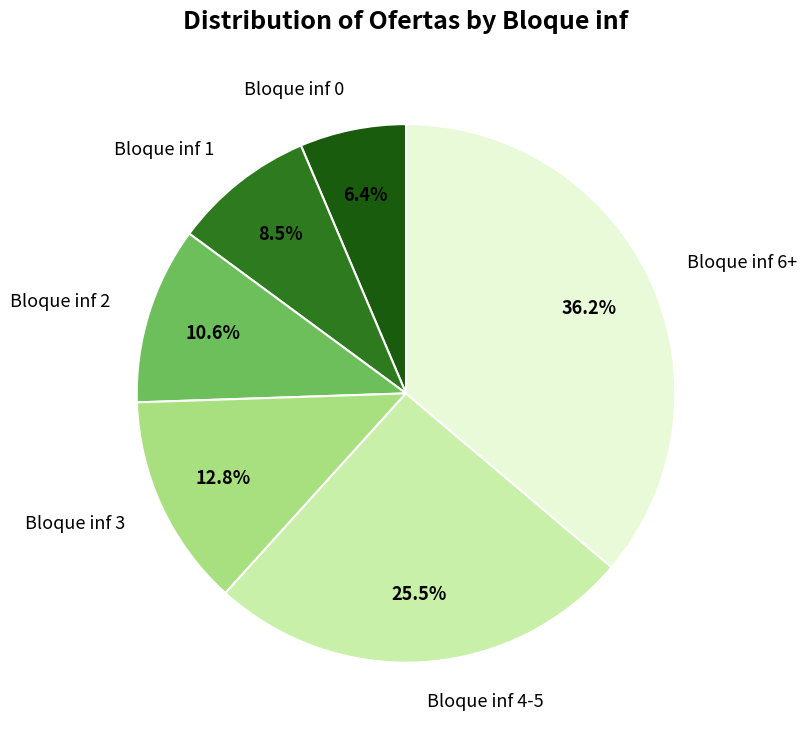

To the nearest percent, what is the difference between the largest and smallest slice percentages?

30%